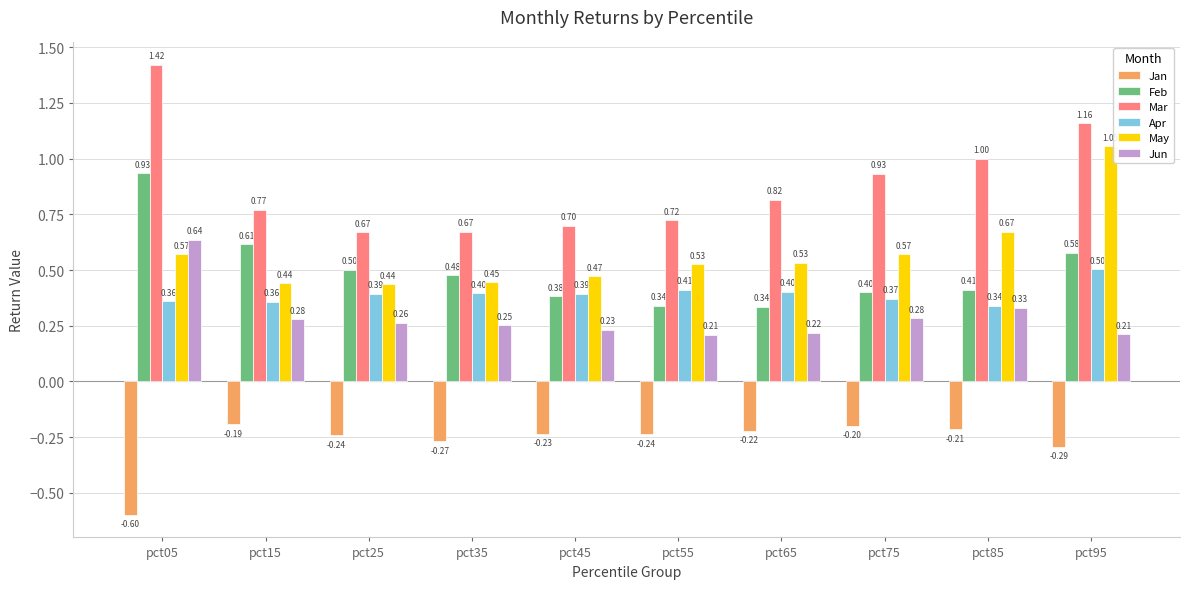

What are all the series names shown in the legend?

Jan, Feb, Mar, Apr, May, Jun